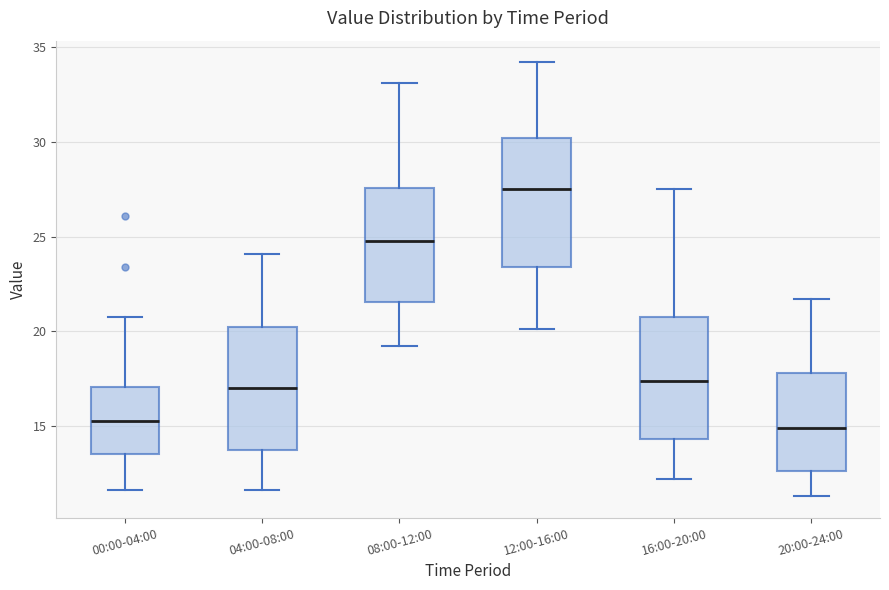

Which box's median line is the highest?

12:00-16:00